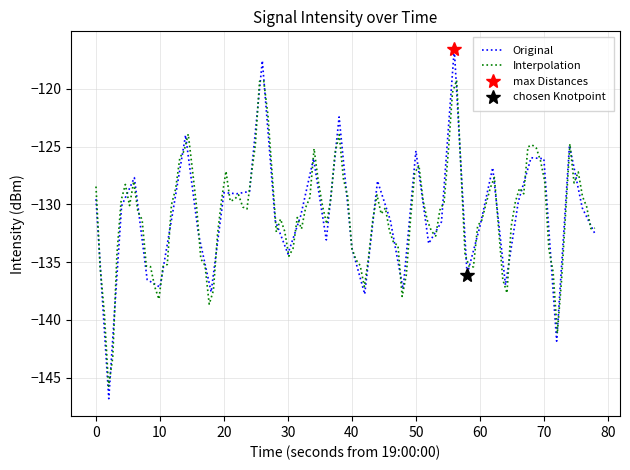

What is the minimum value for Original?

-146.8